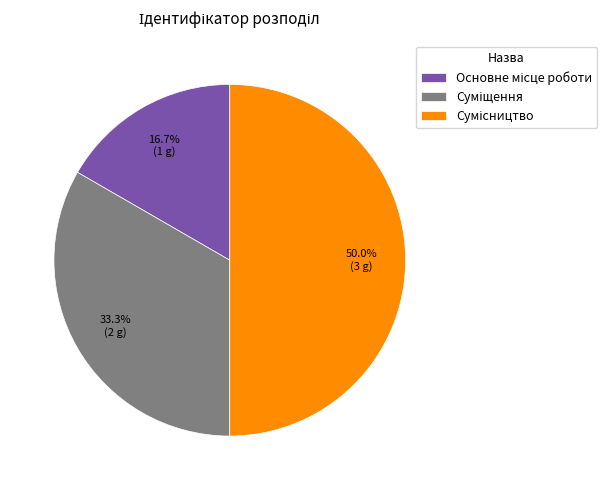

How many slices are in this pie chart?

3